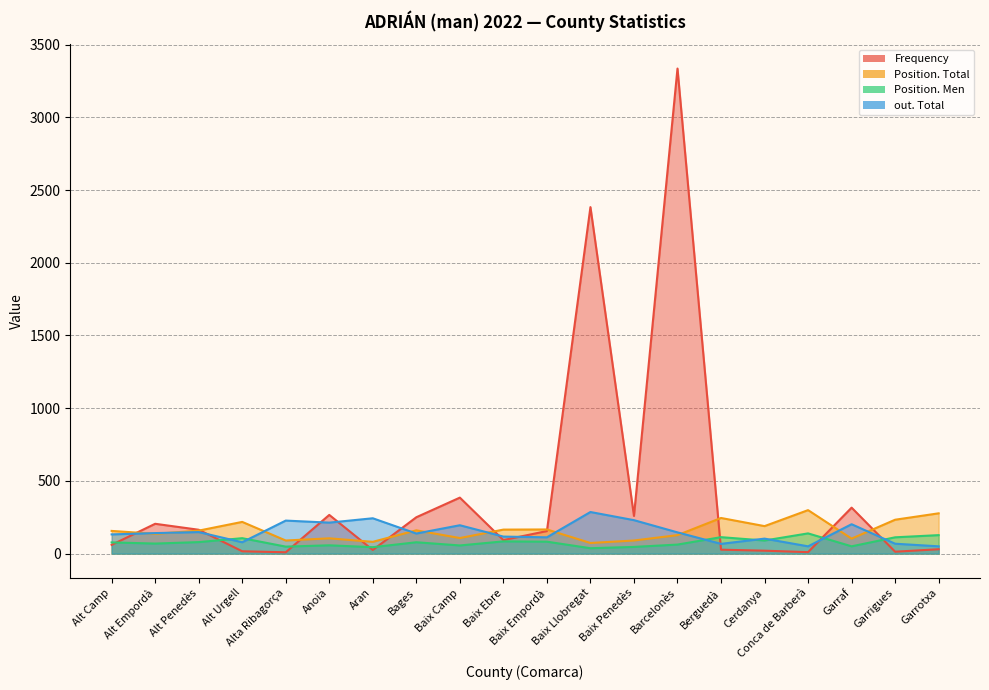

At which label does Position. Men reach its minimum?

Baix Llobregat